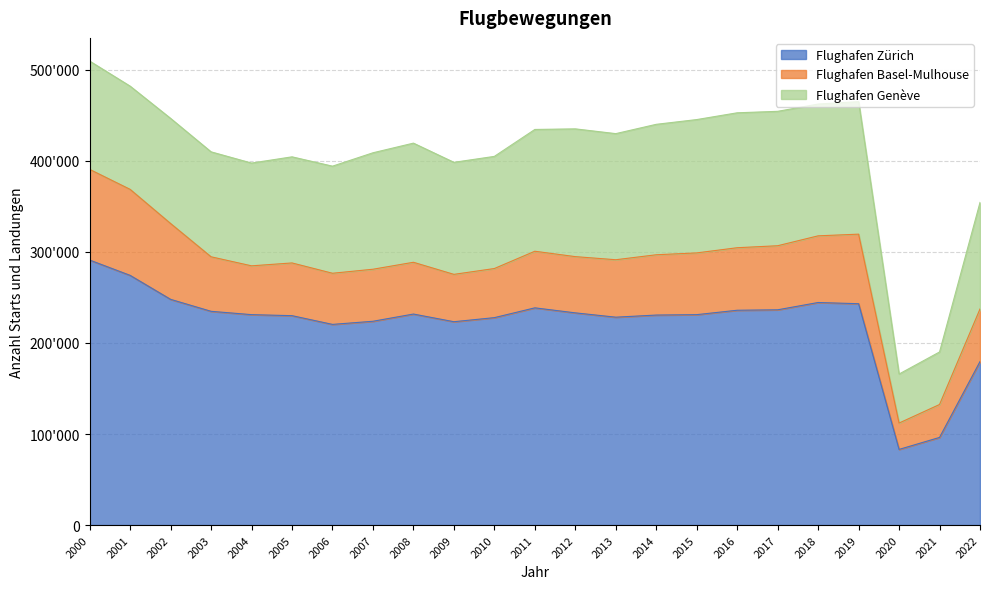

What is the value of the Flughafen Genève point at the 1st from the left?

118950